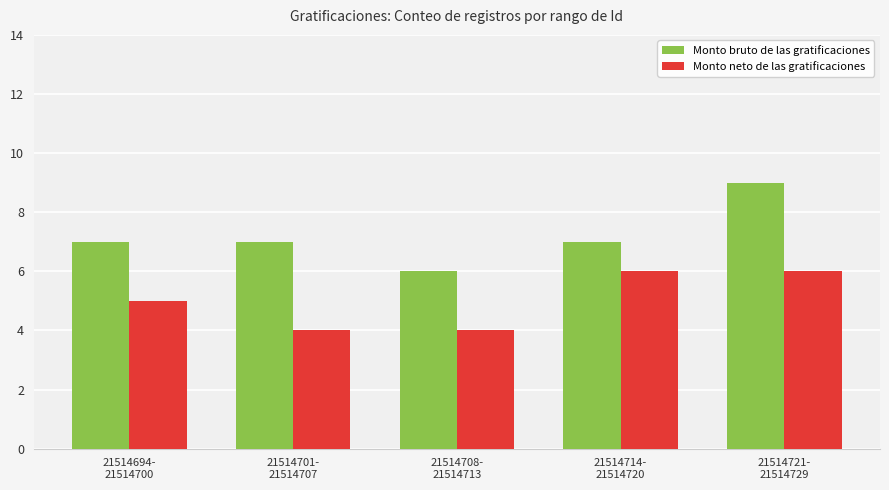

What is the total value across all series at 21514714-
21514720?

13